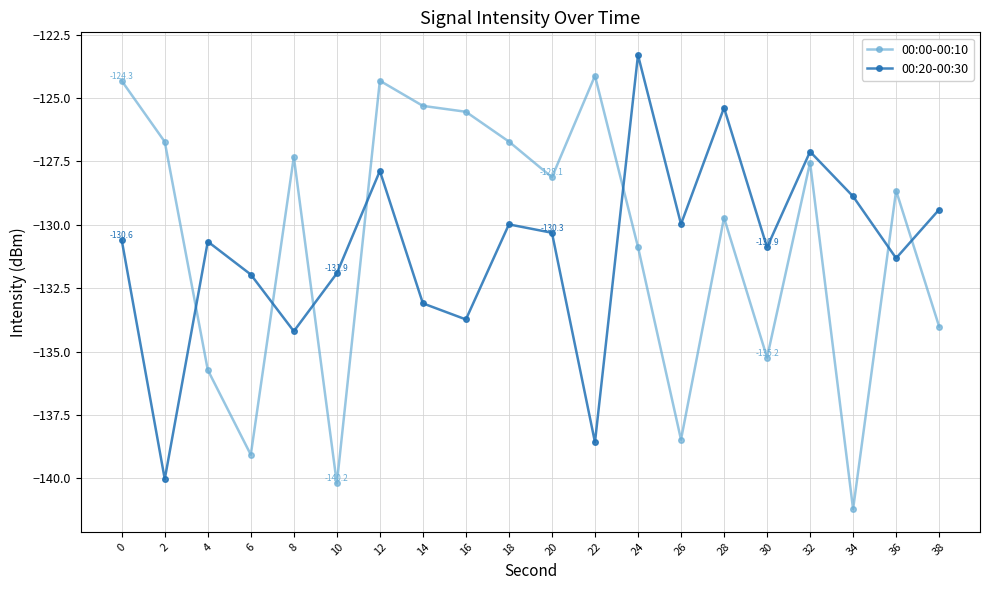

At 20, list the series in order from smallest to largest.

00:20-00:30, 00:00-00:10